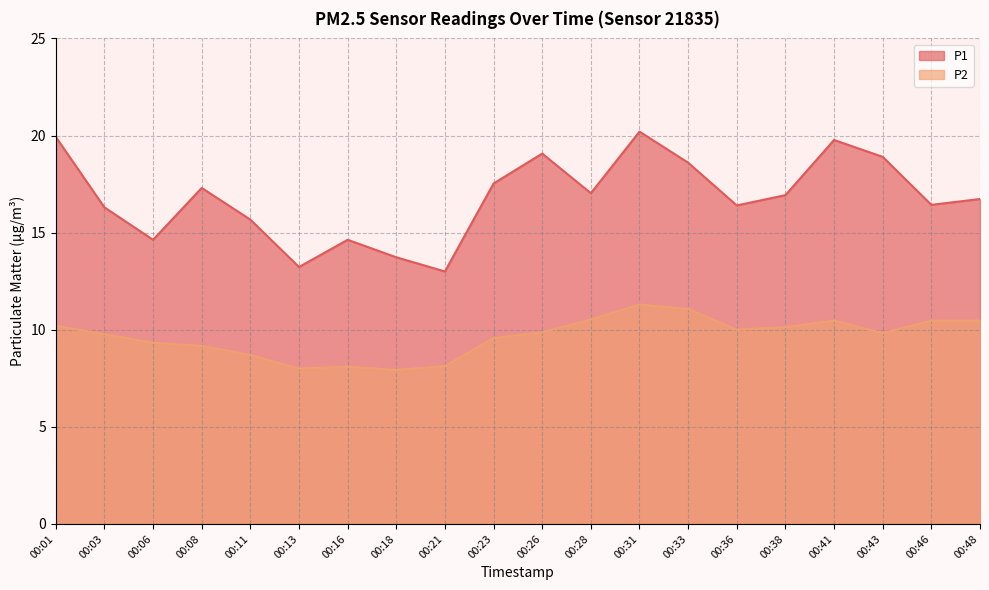

List the series in order of their overall mean, lowest first.

P2, P1